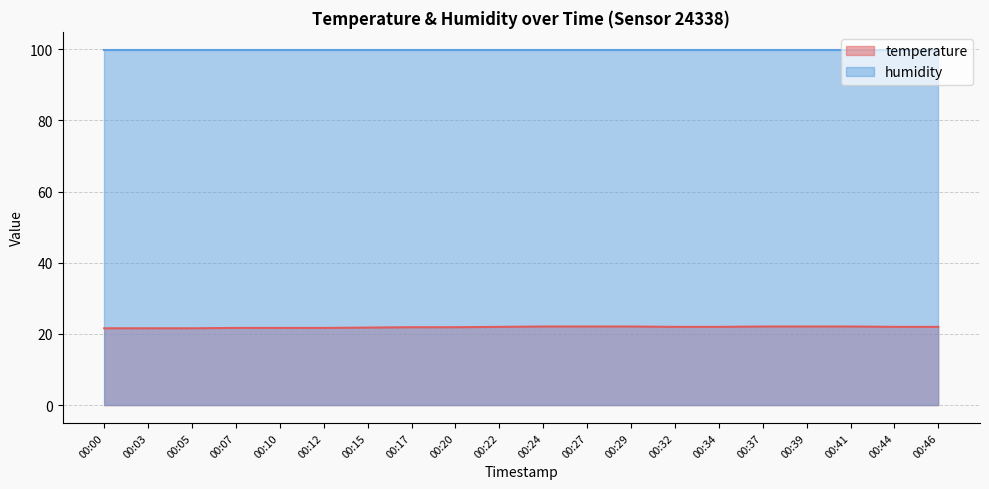

What is the sum of all values?

438.1